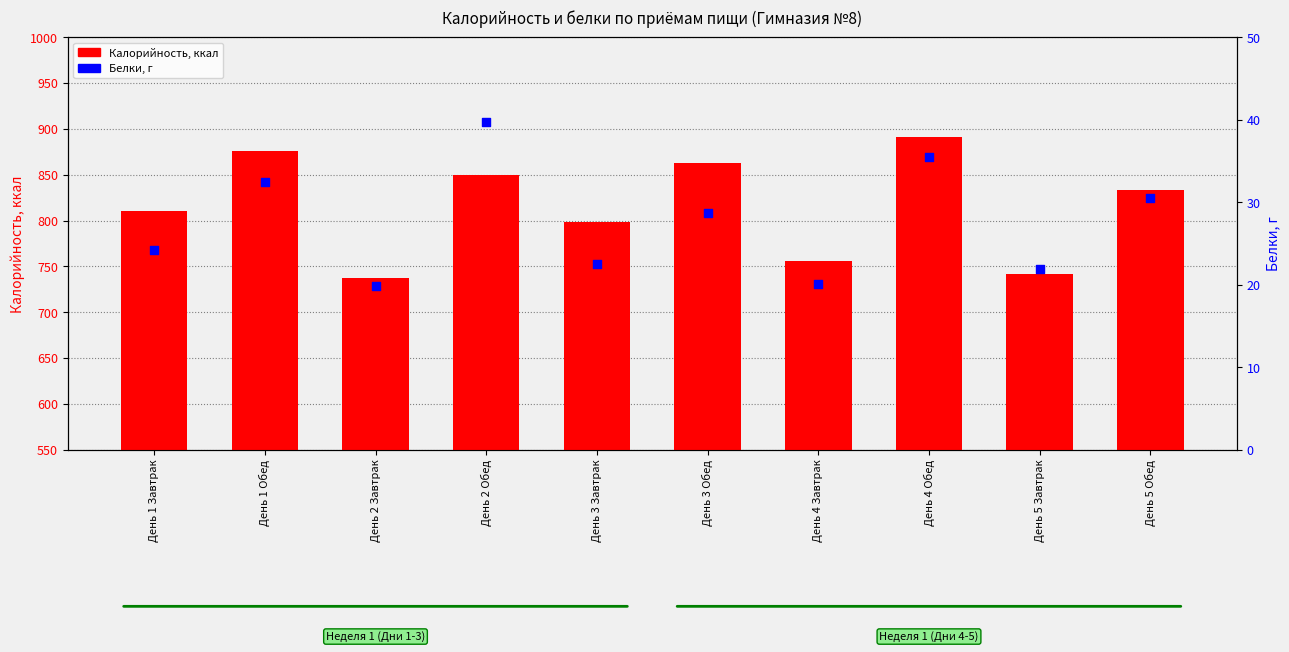

What is the total value across all series at День 3 Завтрак?

820.9